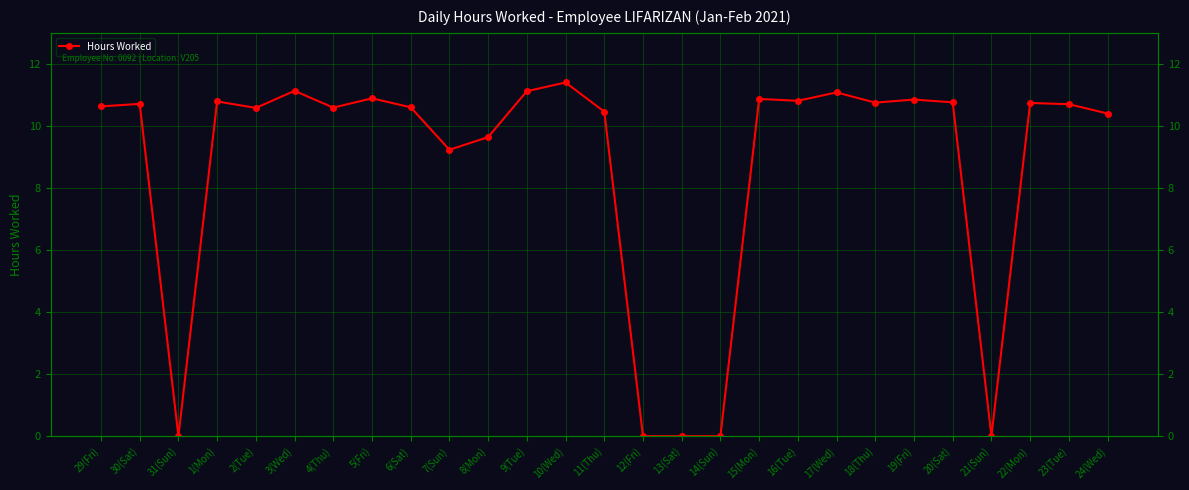

At which label does the data first exceed 10?

29(Fri)